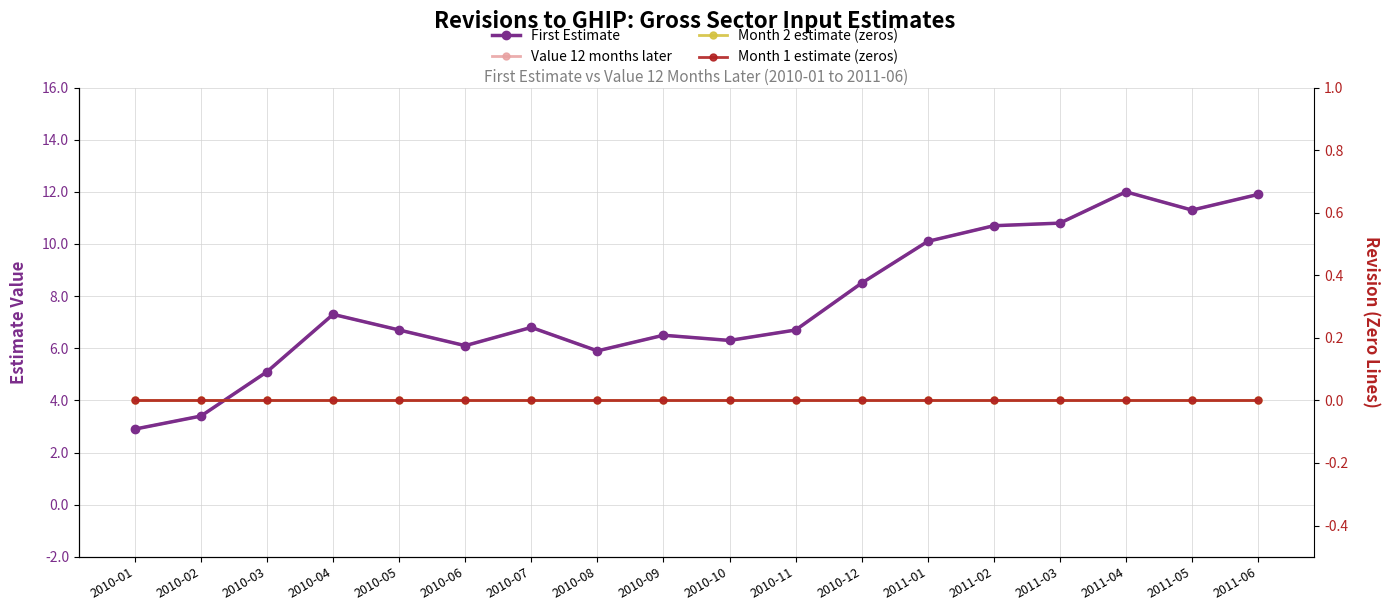

How many lines are shown in the chart?

4